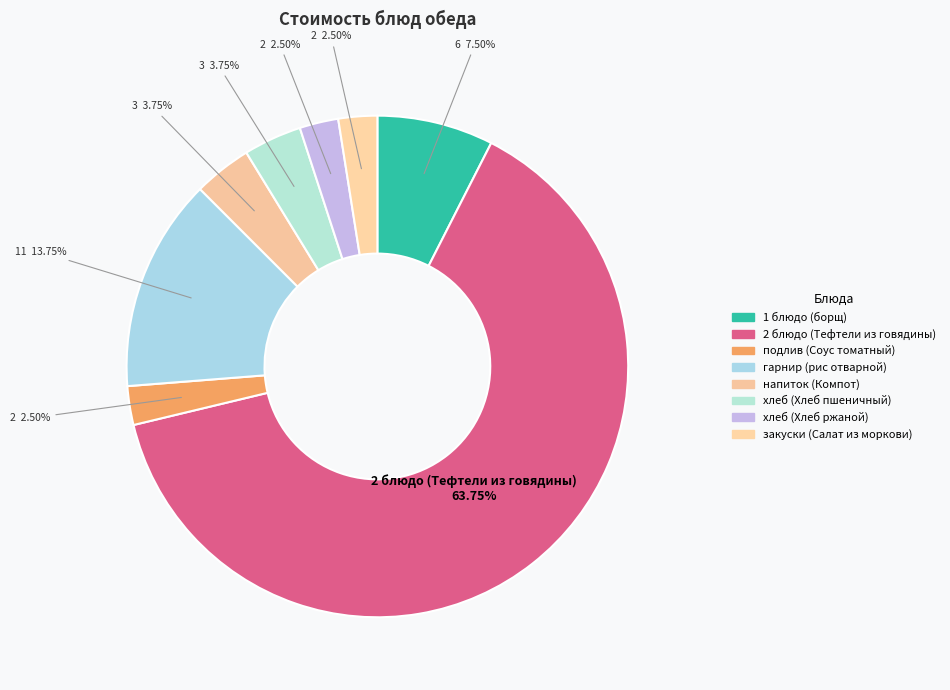

Rank the categories by value from lowest to highest.

подлив (Соус томатный), хлеб (Хлеб ржаной), закуски (Салат из моркови), напиток (Компот), хлеб (Хлеб пшеничный), 1 блюдо (борщ), гарнир (рис отварной), 2 блюдо (Тефтели из говядины)